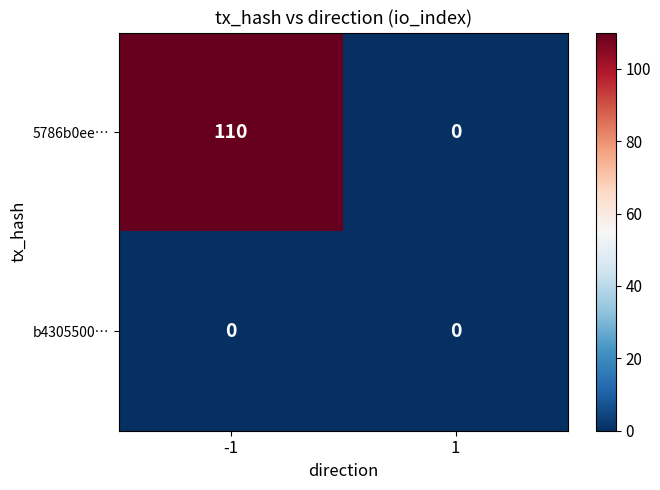

What is the maximum value shown in the chart?

110